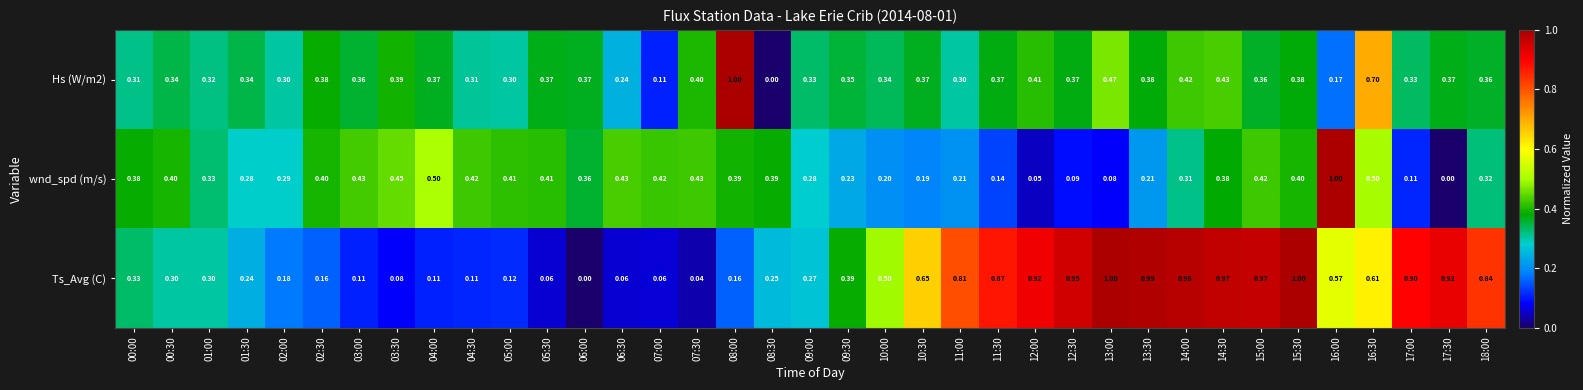

Which series changed the most between 00:00 and 09:30?

wnd_spd (m/s)